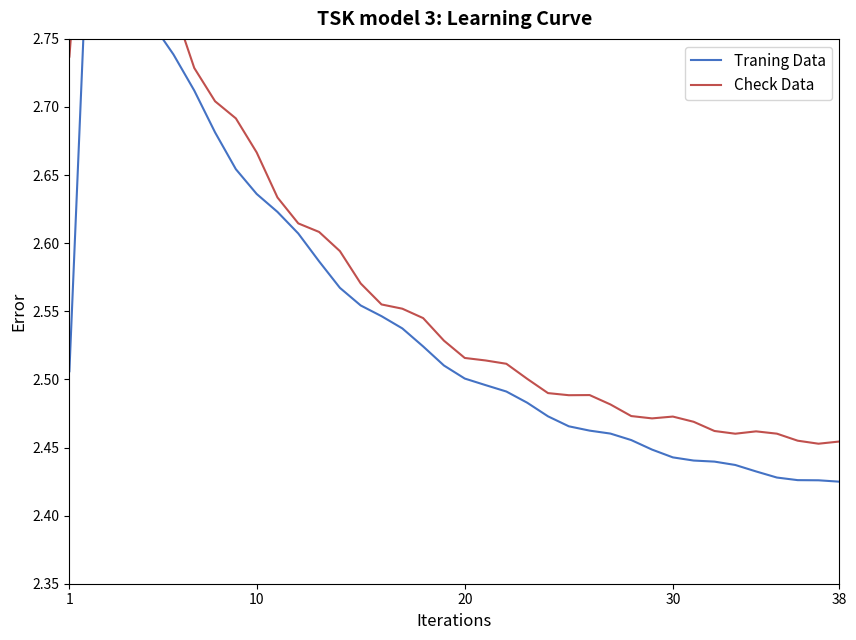

Which series changed the most between 30 and 10?

Check Data